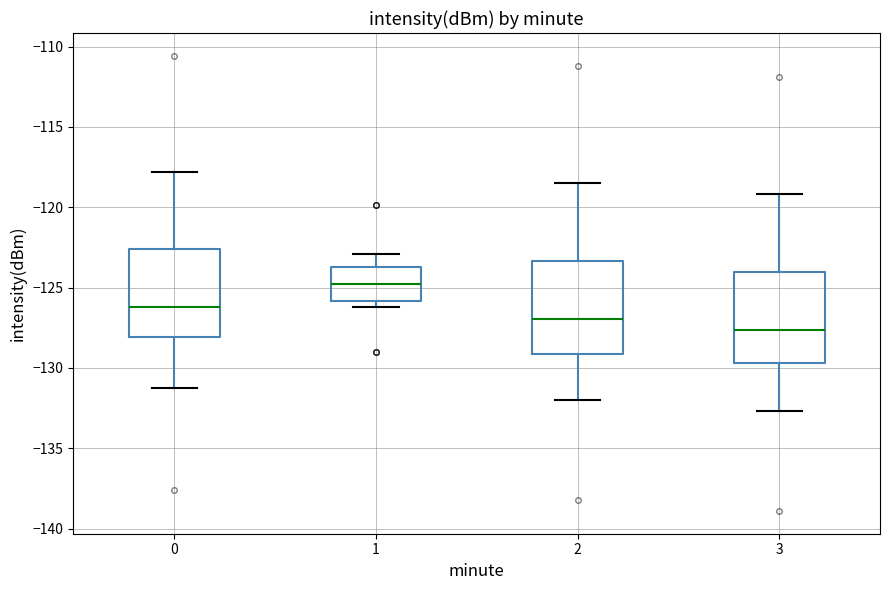

Reading left to right, read every box against the y-axis: the position of its median line, the range the box covers, and the ends of its whiskers. The values are not printed on the chart, so give them approximately, as read against the axis.

0: median -126.0, box -128.0 to -122.5, whiskers -131.5 to -118.0
1: median -125.0, box -126.0 to -123.5, whiskers -126.0 (just below the box's lower edge) to -123.0
2: median -127.0, box -129.0 to -123.5, whiskers -132.0 to -118.5
3: median -127.5, box -129.5 to -124.0, whiskers -132.5 to -119.0